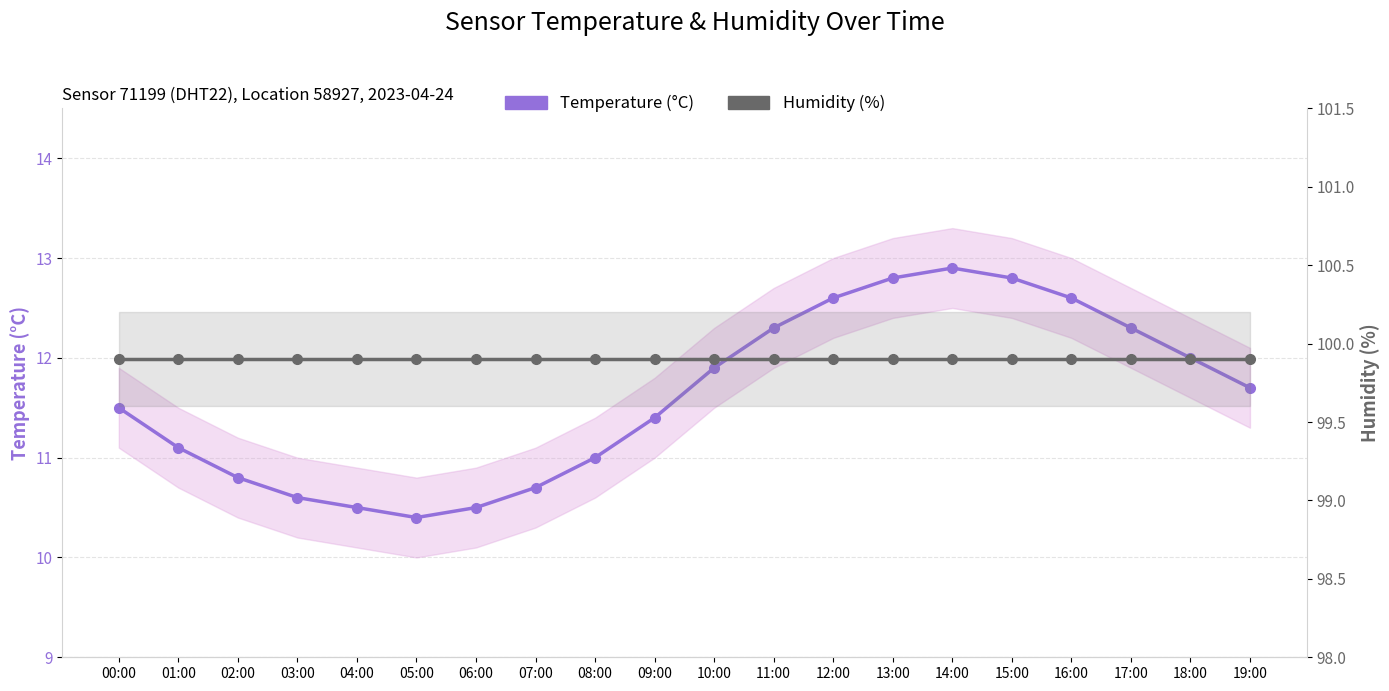

Between 02:00 and 08:00, which is larger?

08:00